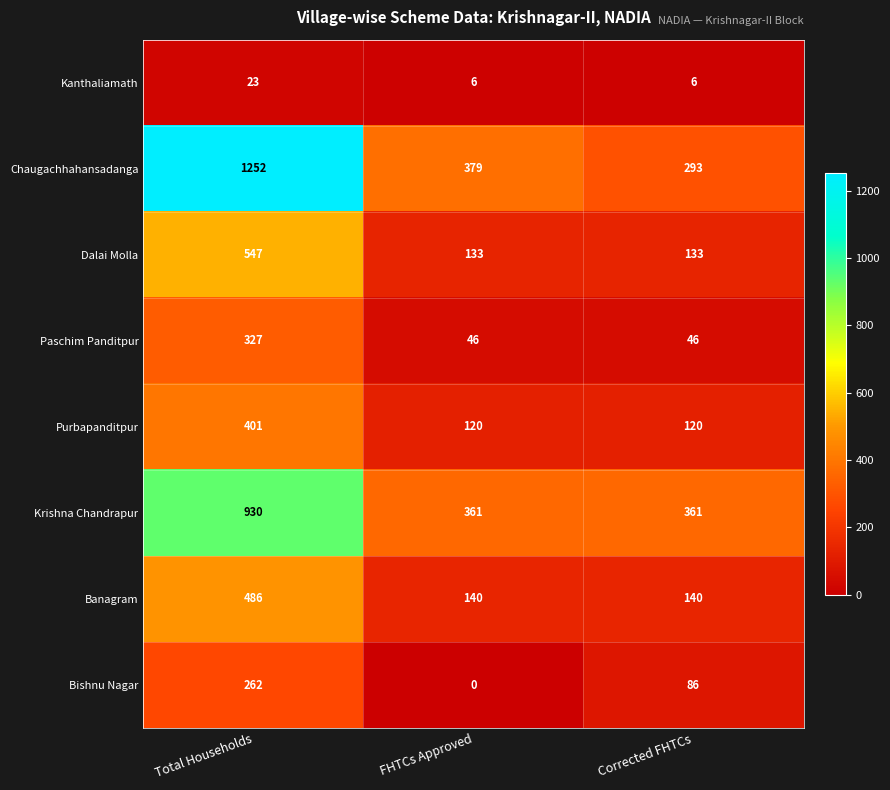

Count the number of data series in this chart.

8